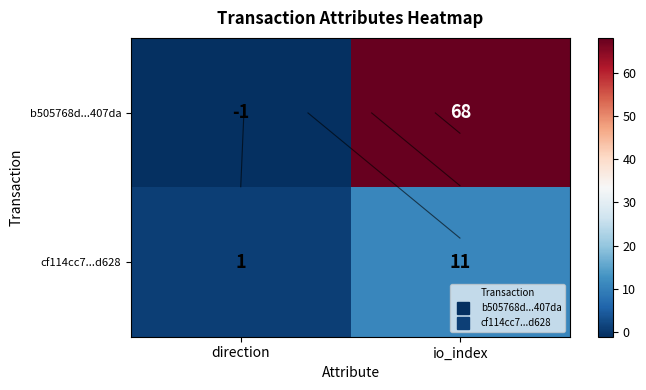

What is the sum of all cf114cc7...d628 values?

12